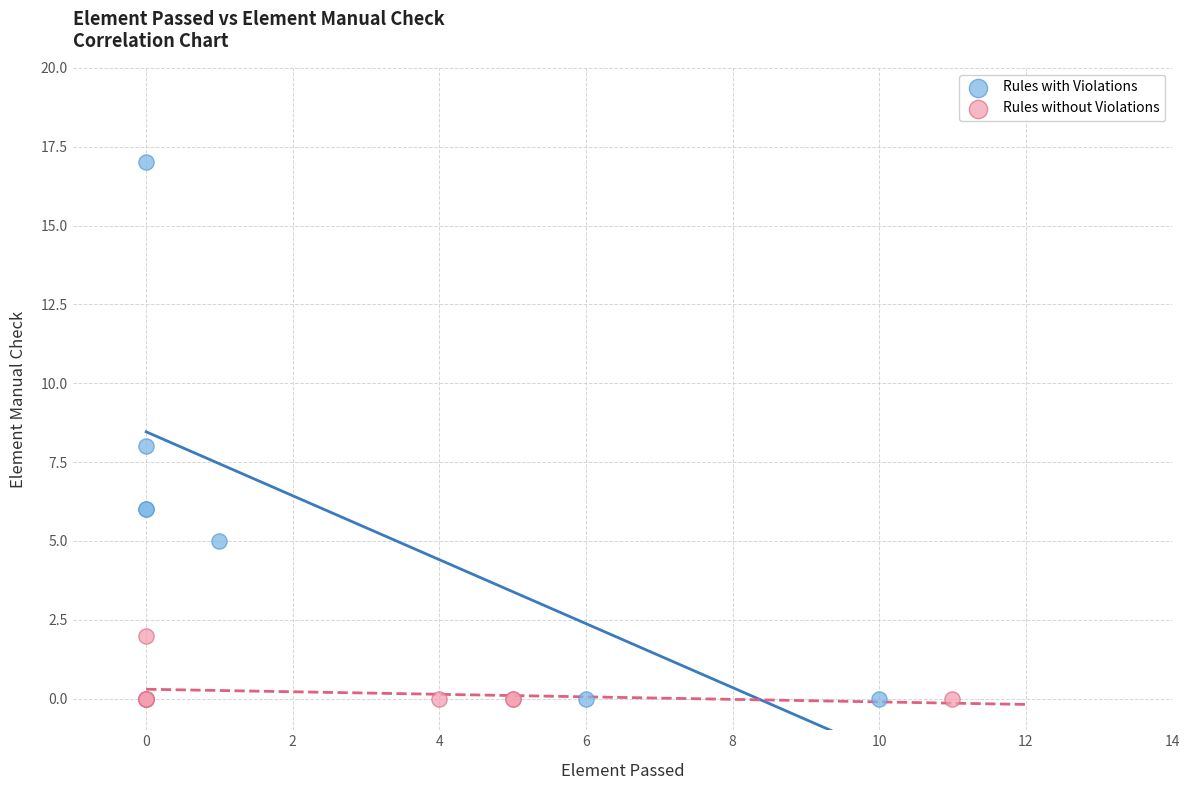

Which series contains the highest Y value?

Rules with Violations